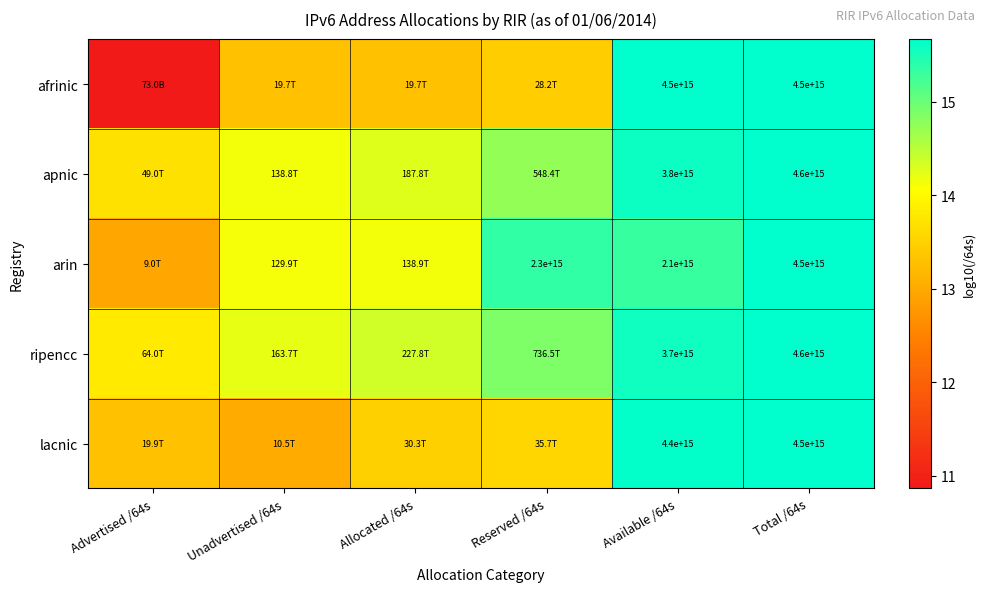

True or false: arin has a value of 15.7 at Total /64s.

True